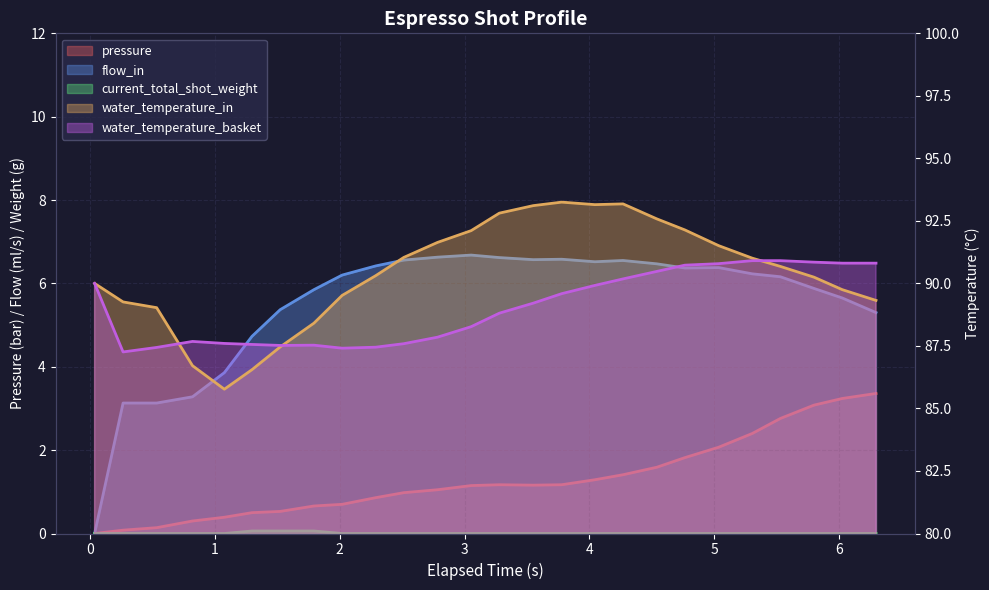

What is the lowest value of the water_temperature_in series?

85.8